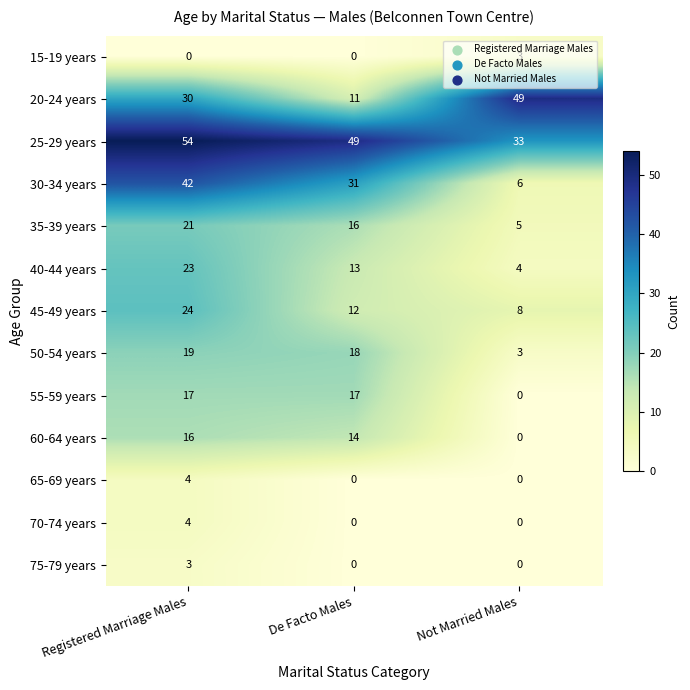

Which series has the widest spread of values?

20-24 years